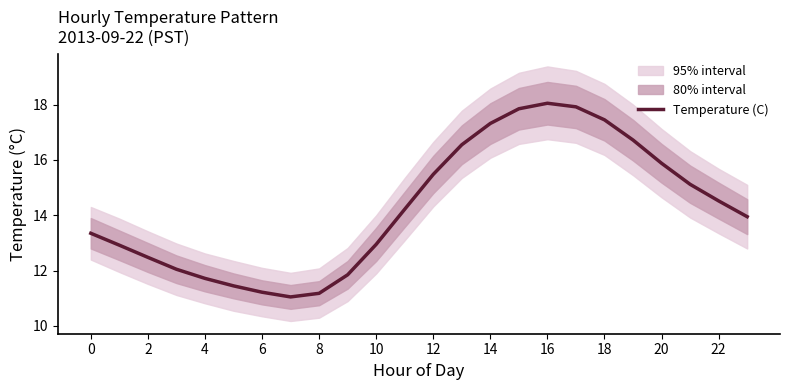

True or false: Temperature (C) has a value of 11.7 at 4.

True